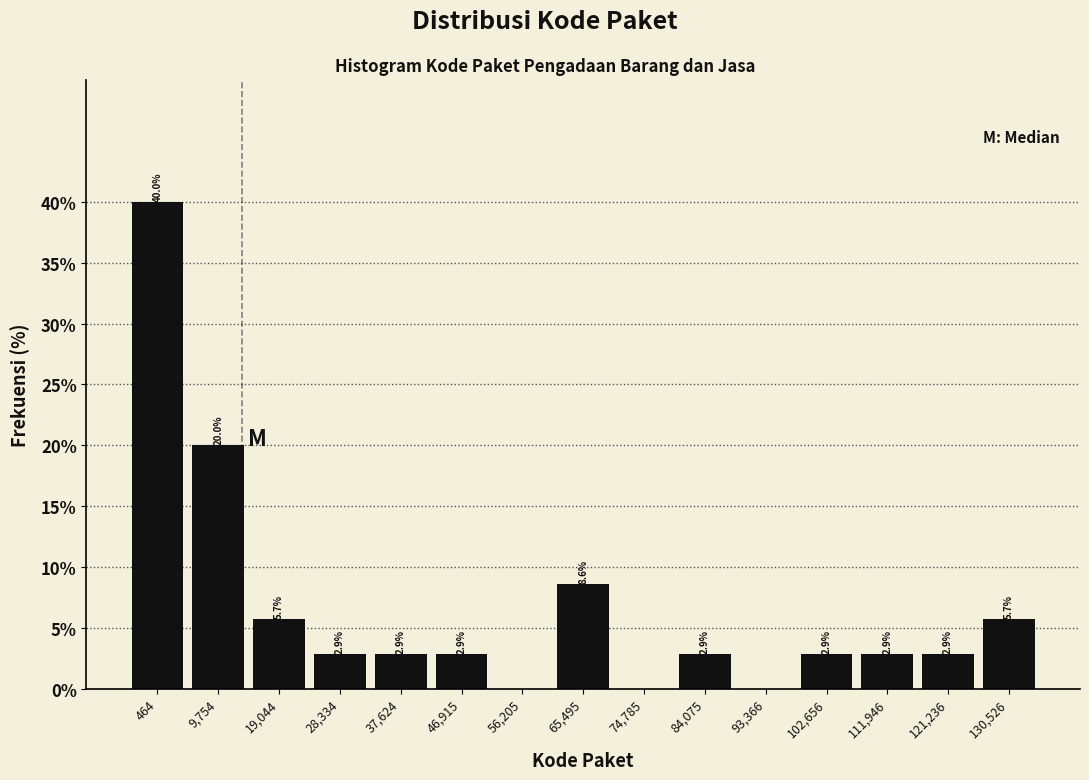

Reading left to right, transcribe all the data shown in this chart.

464=40.0	9,754=20.0	19,044=5.7	28,334=2.9	37,624=2.9	46,915=2.9	56,205=0.0	65,495=8.6	74,785=0.0	84,075=2.9	93,366=0.0	102,656=2.9	111,946=2.9	121,236=2.9	130,526=5.7